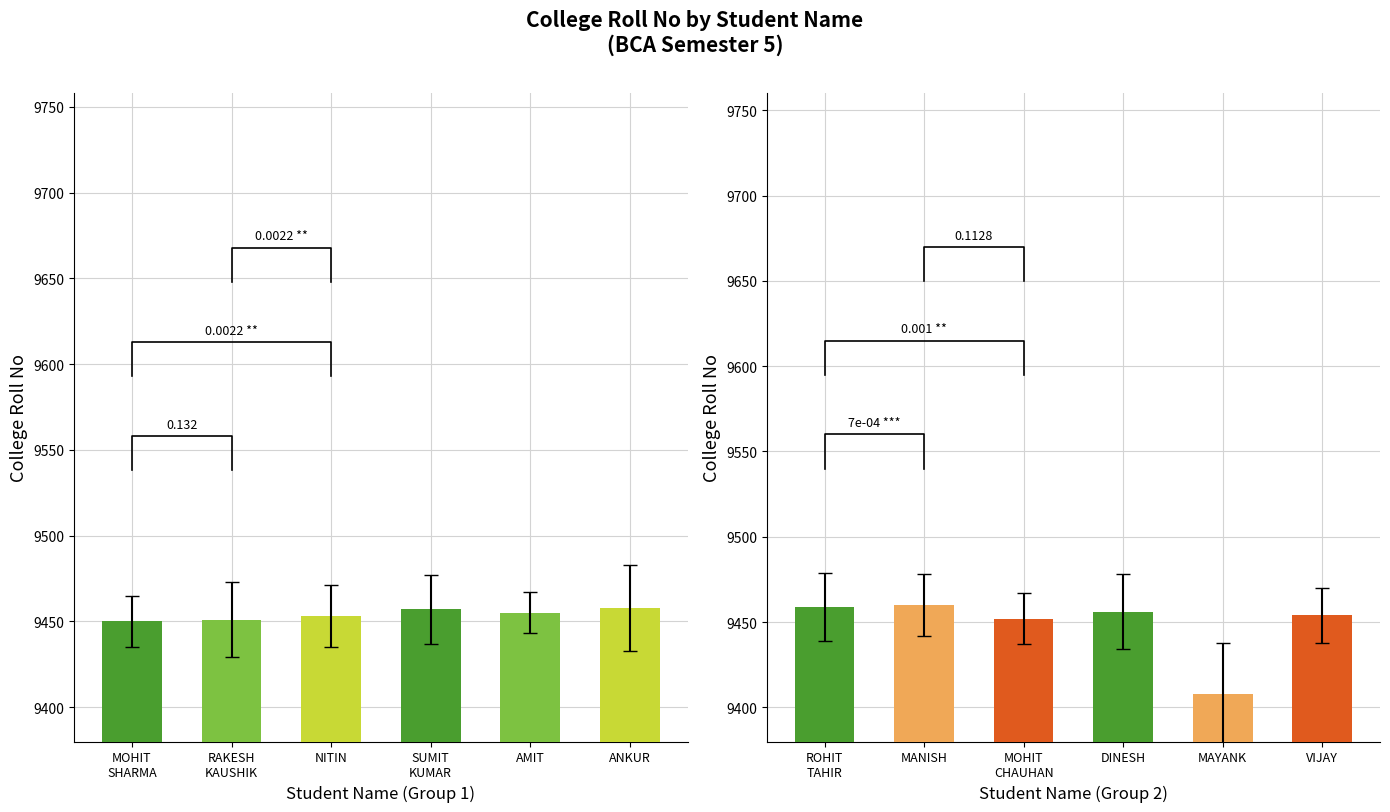

What position from the right is RAKESH
KAUSHIK?

5